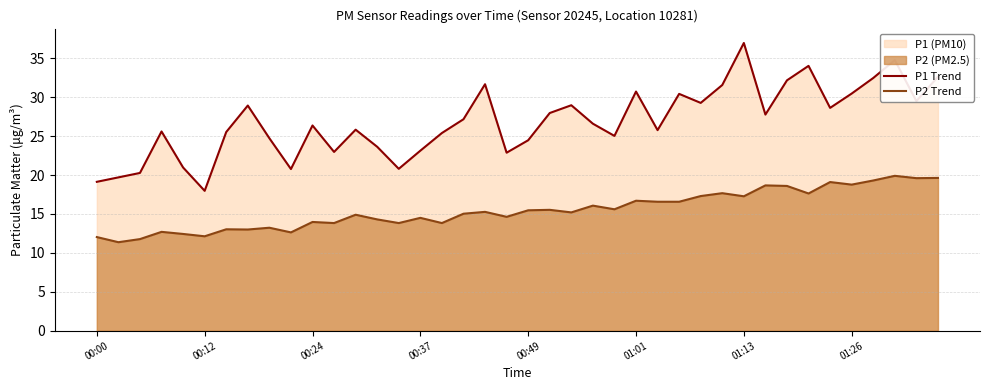

Does the chart display data point markers on the line(s)?

No